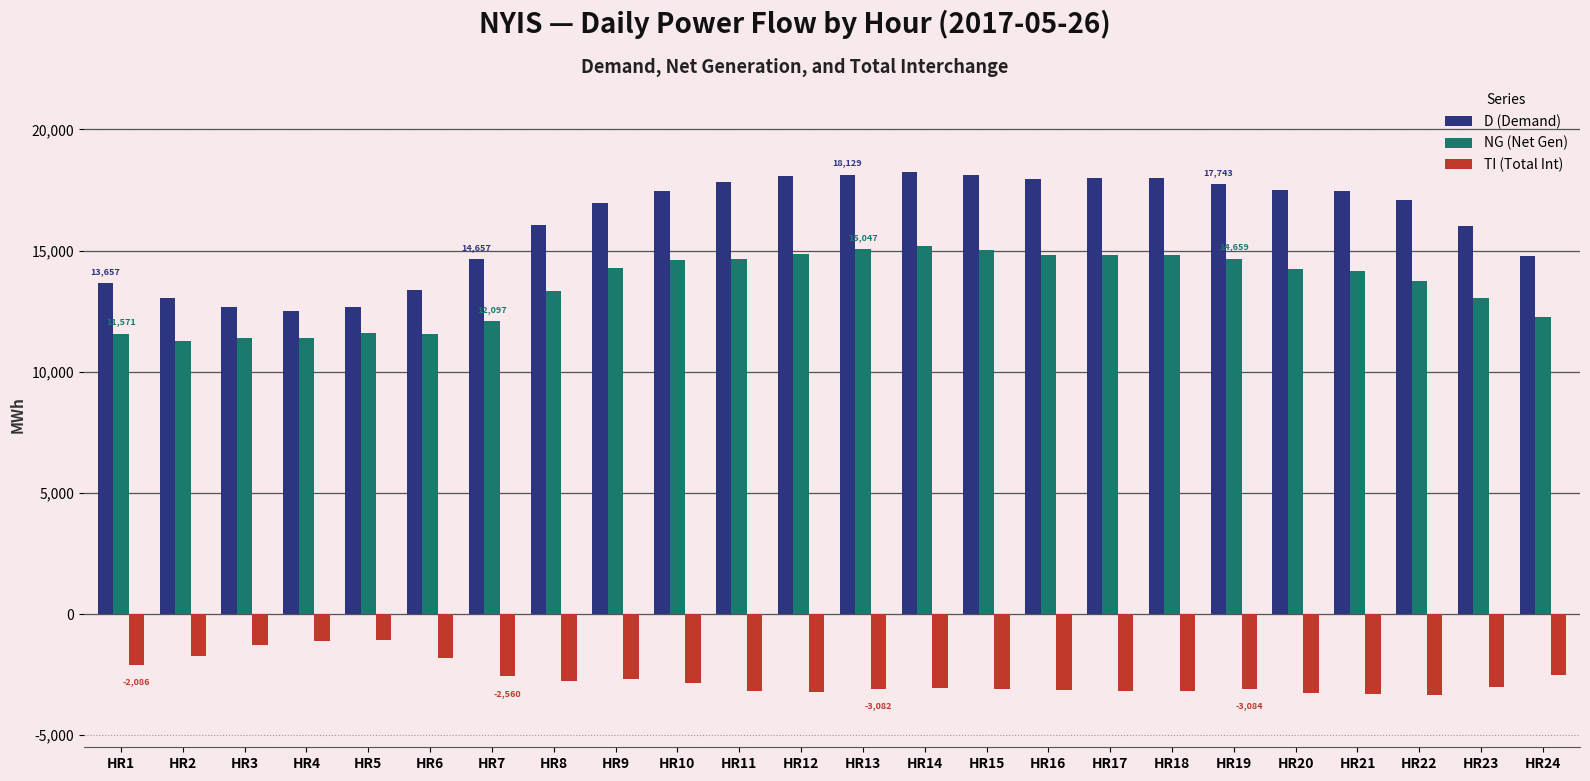

At HR20, list the series in order from largest to smallest.

D (Demand), NG (Net Gen), TI (Total Int)